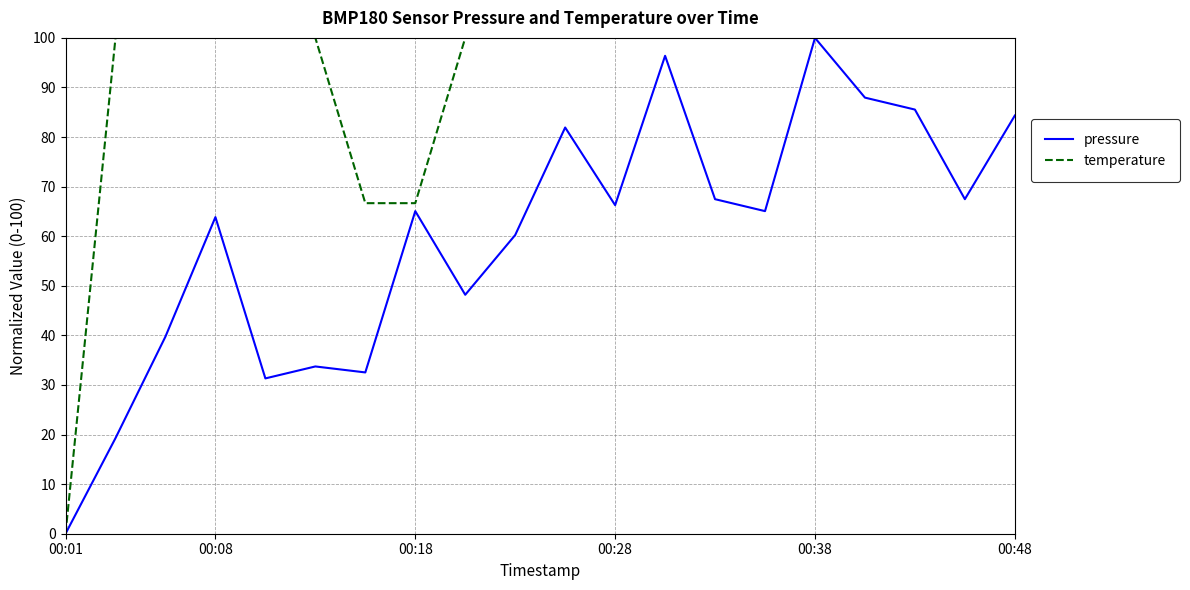

What is the greatest value displayed?

100.0